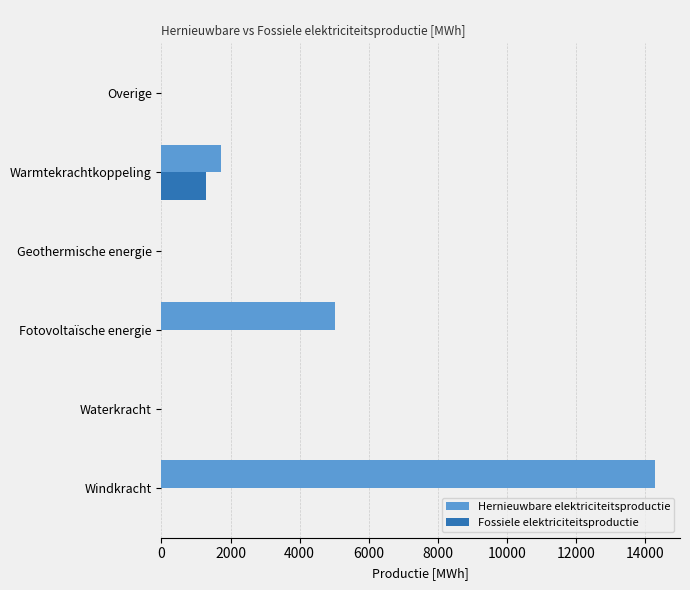

Which series has the largest total across all categories?

Hernieuwbare elektriciteitsproductie